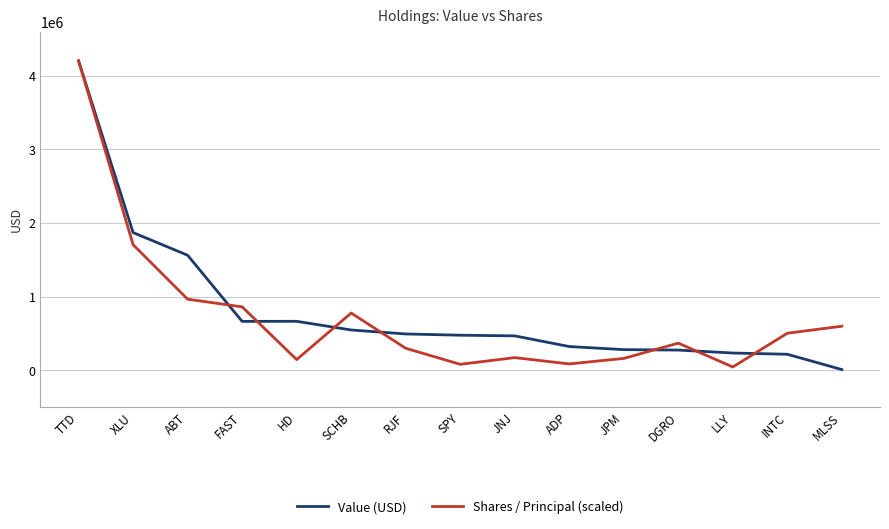

Read the Shares / Principal (scaled) value at JPM.

159532.1